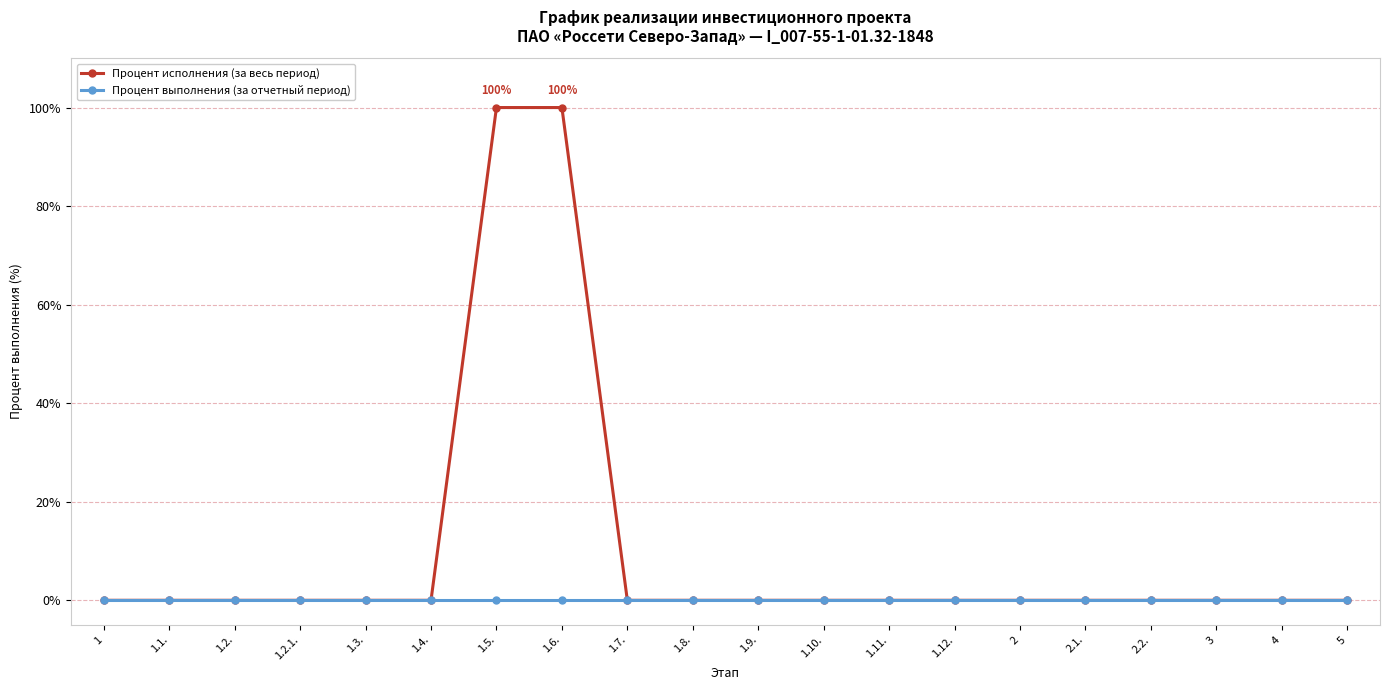

Rank the series by their average value, from highest to lowest.

Процент исполнения (за весь период), Процент выполнения (за отчетный период)